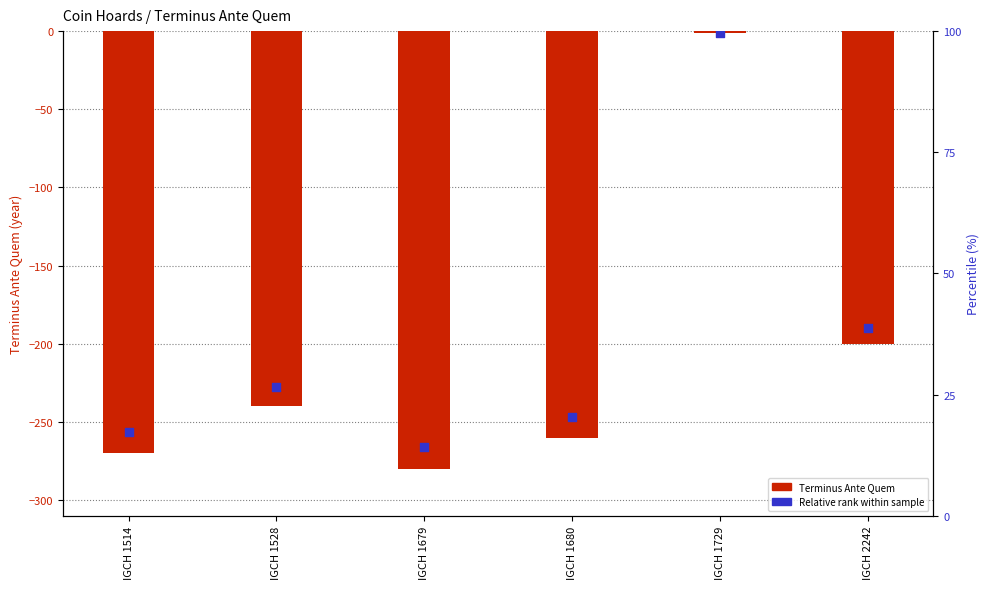

Which series has the largest total across all categories?

Relative rank within sample